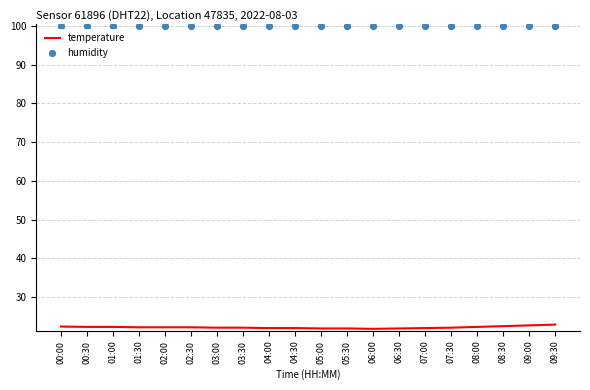

What are all the series names shown in the legend?

temperature, humidity